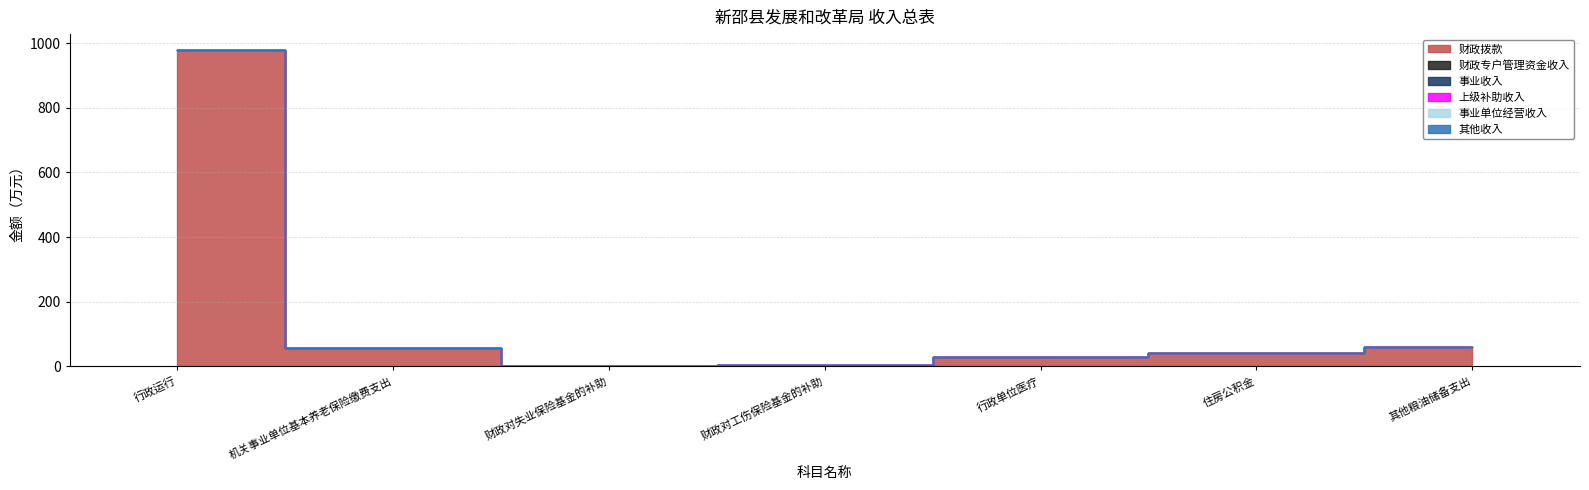

Where is 财政专户管理资金收入 nearest to the value 0?

行政运行